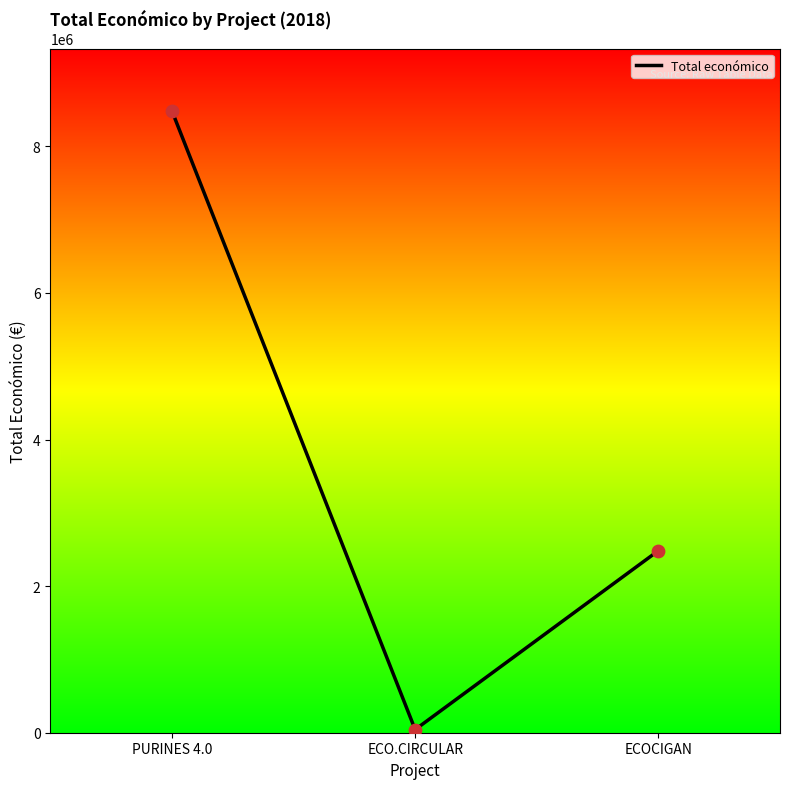

What is the change in value from PURINES 4.0 to ECOCIGAN?

-6001285